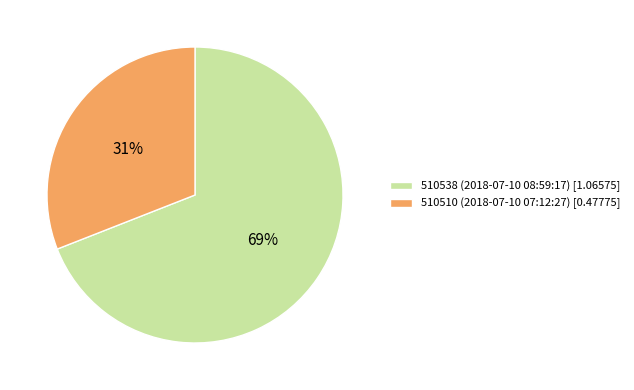

The 510538 (2018-07-10 08:59:17) [1.06575] slice represents 69% of the pie. True or false?

True